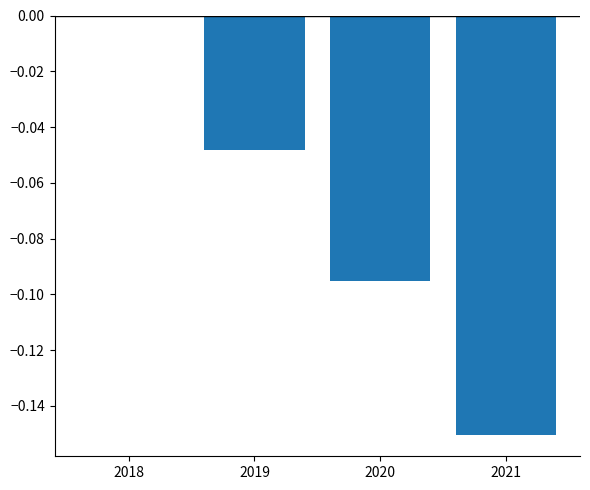

What is the sum of all values?

-0.3